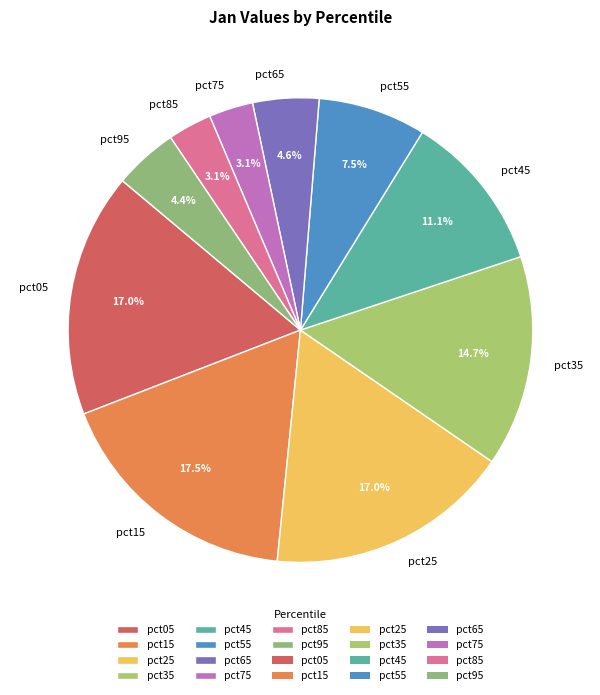

Which category has the biggest portion of the pie?

pct15